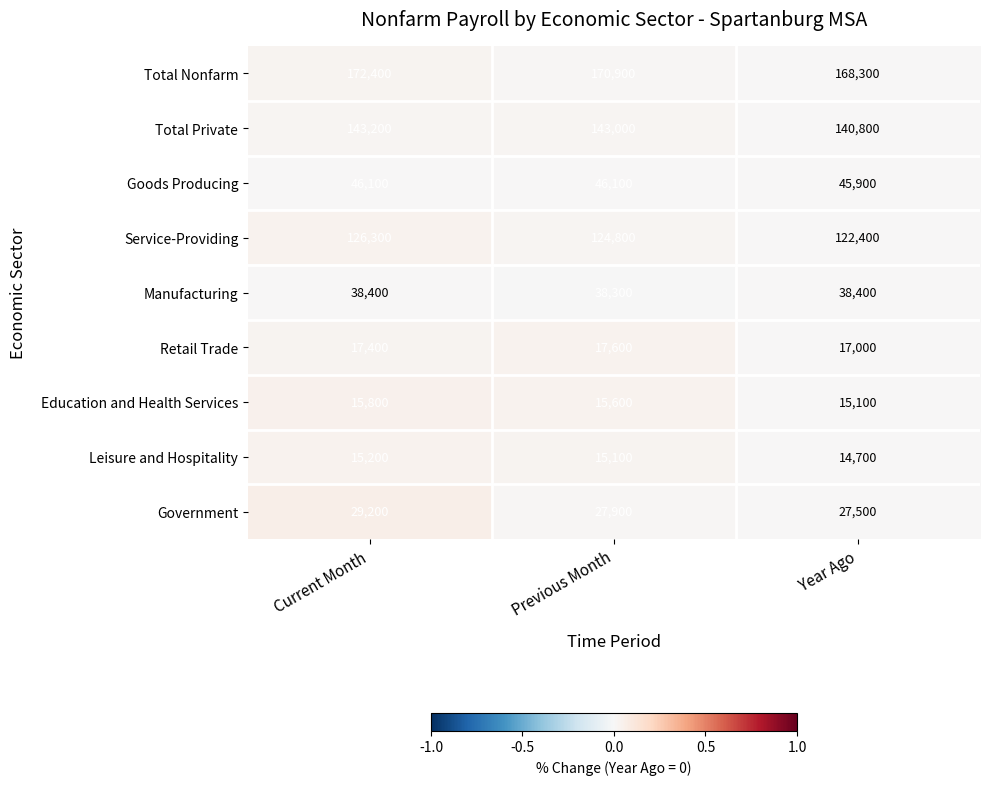

At Current Month, list the series in order from smallest to largest.

Leisure and Hospitality, Education and Health Services, Retail Trade, Government, Manufacturing, Goods Producing, Service-Providing, Total Private, Total Nonfarm